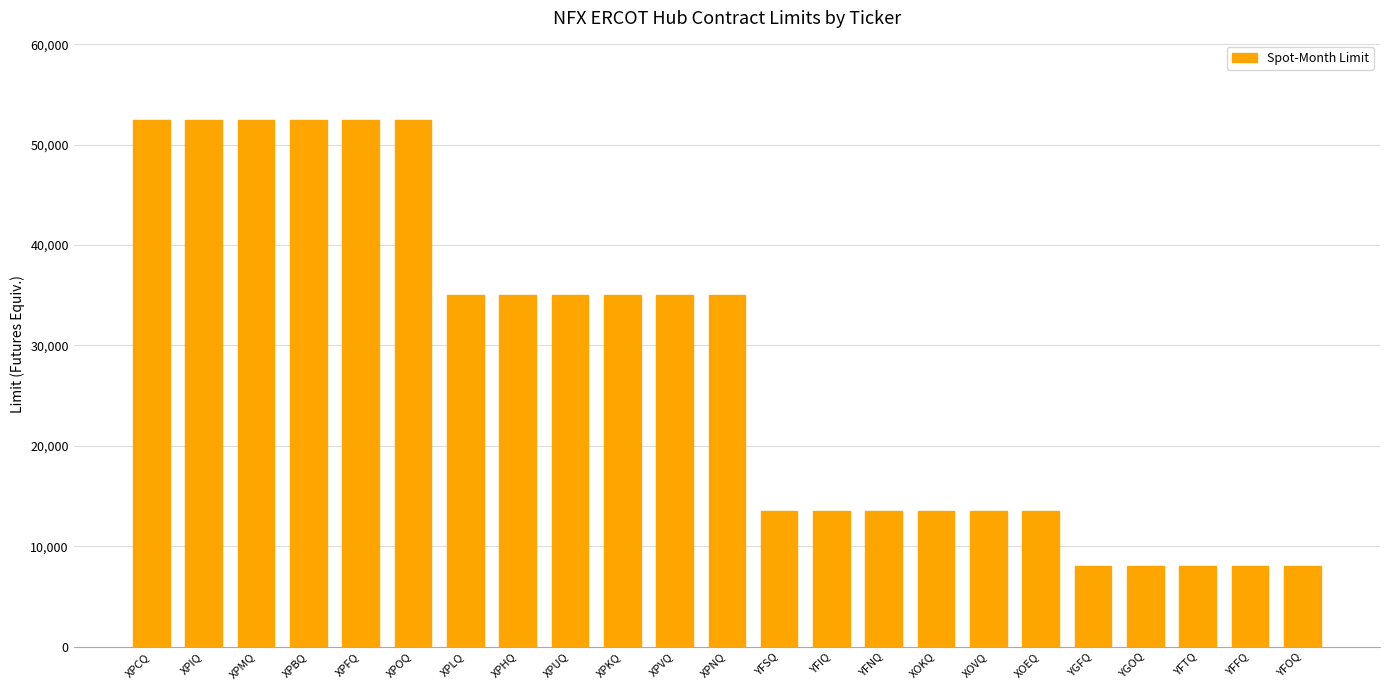

What is the label of the 4th bar from the left?

XPBQ